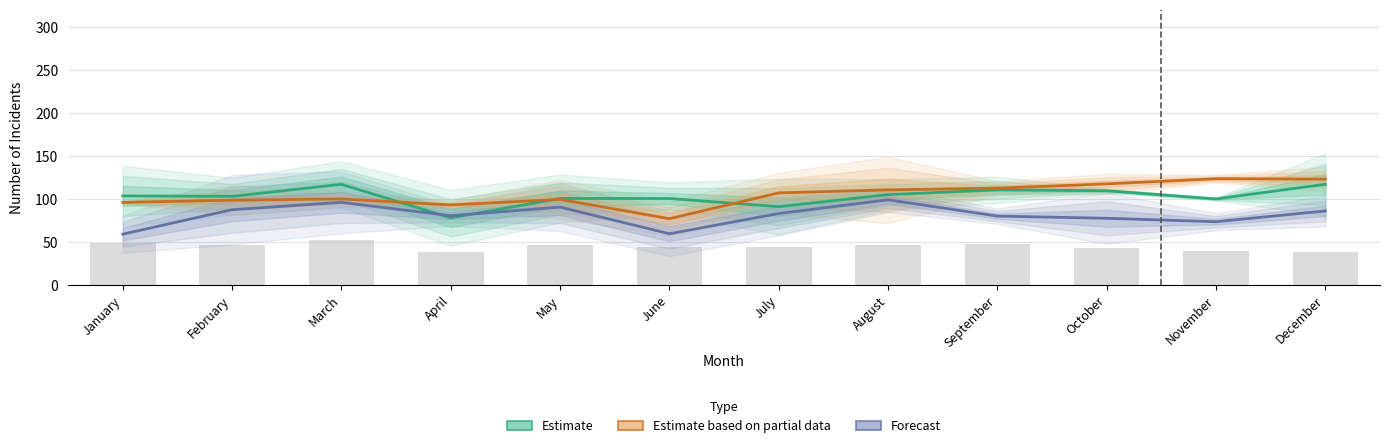

List the series in order of their peak value, highest first.

Estimate based on partial data, Estimate, Forecast